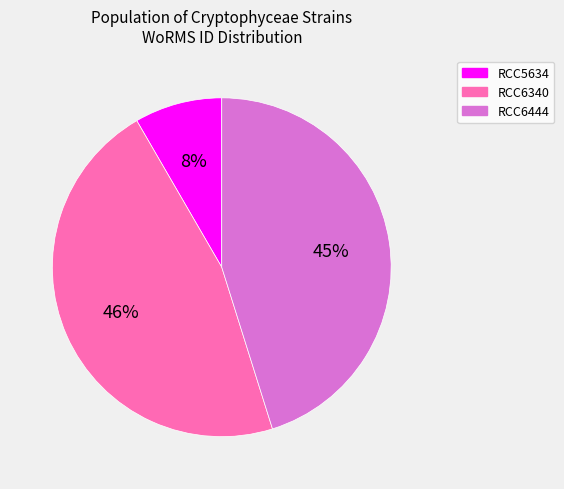

Combined, do RCC6444 and RCC6340 account for over 50%?

Yes